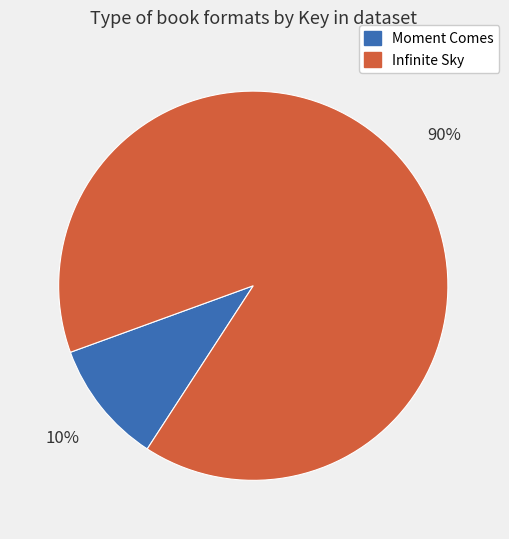

Is there any slice that represents more than half of the pie?

Yes